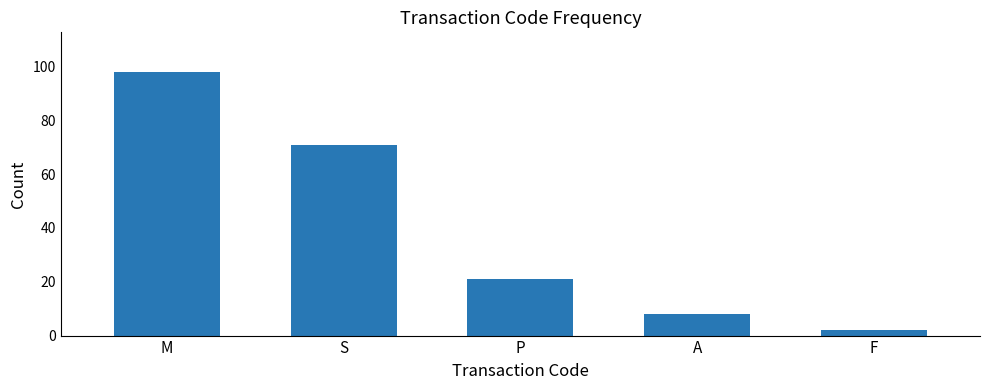

Rank the categories by value from highest to lowest.

M, S, P, A, F